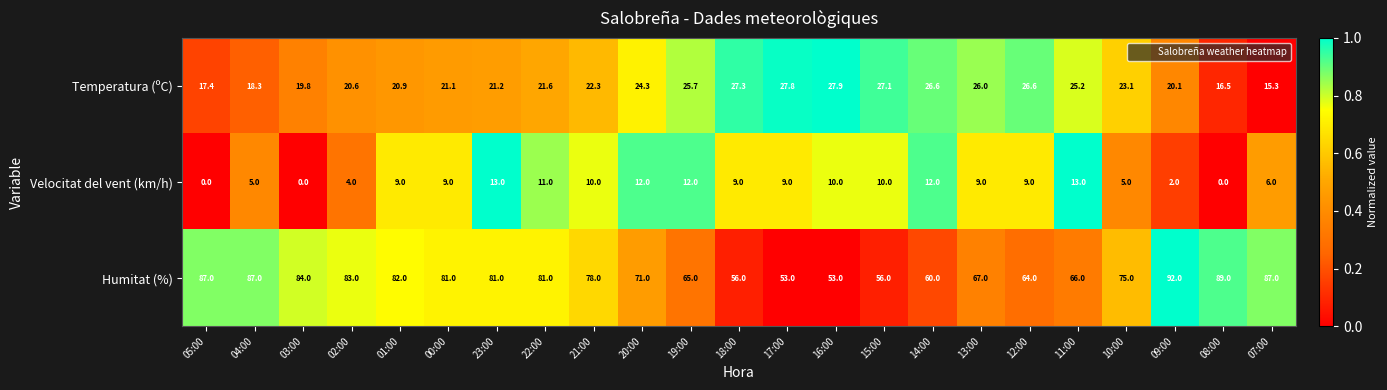

At 22:00, list the series in order from largest to smallest.

Humitat (%), Temperatura (ºC), Velocitat del vent (km/h)